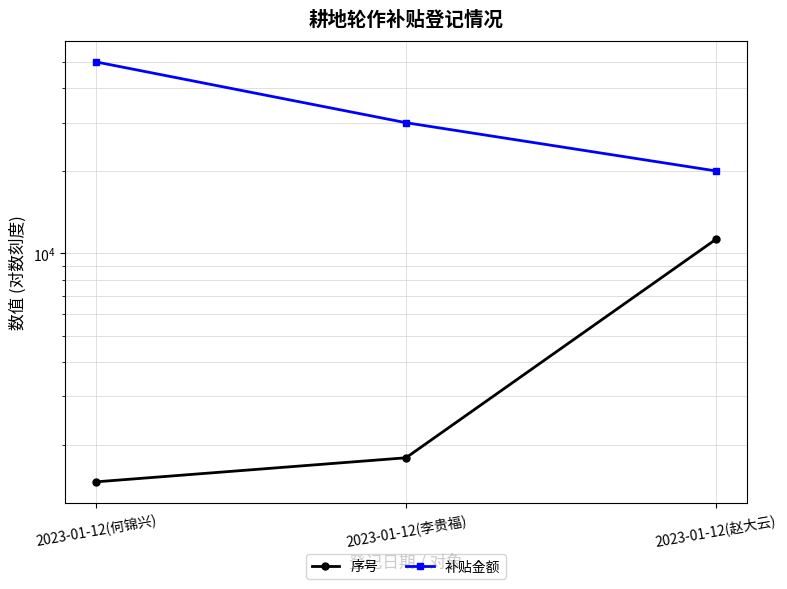

What are all the series names shown in the legend?

序号, 补贴金额